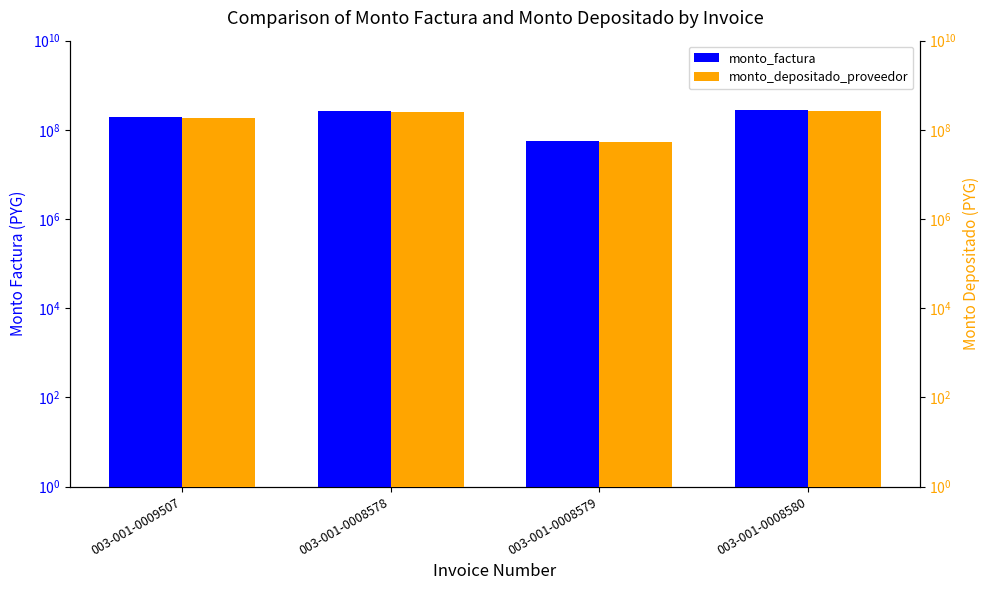

How many data points does each series have?

4